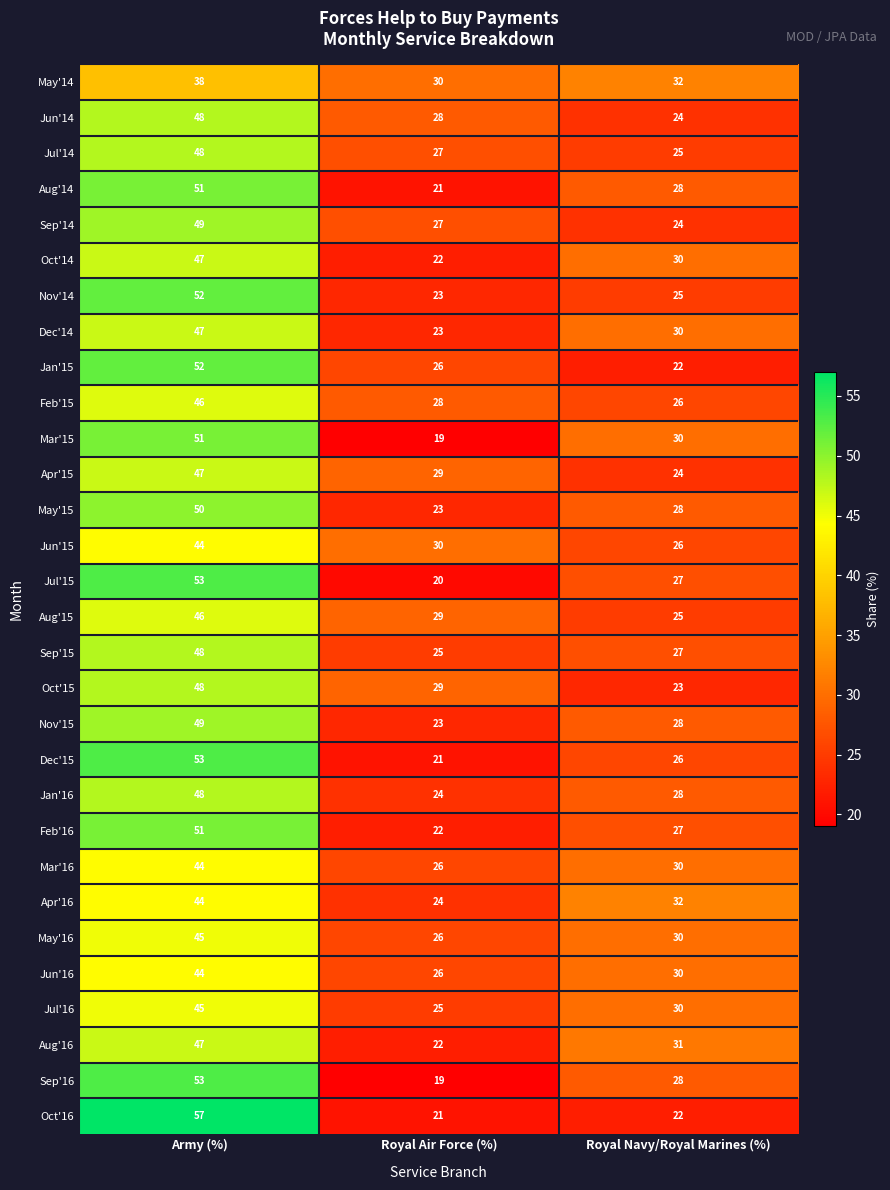

Where does the Jun'15 series first go above 30?

Army (%)